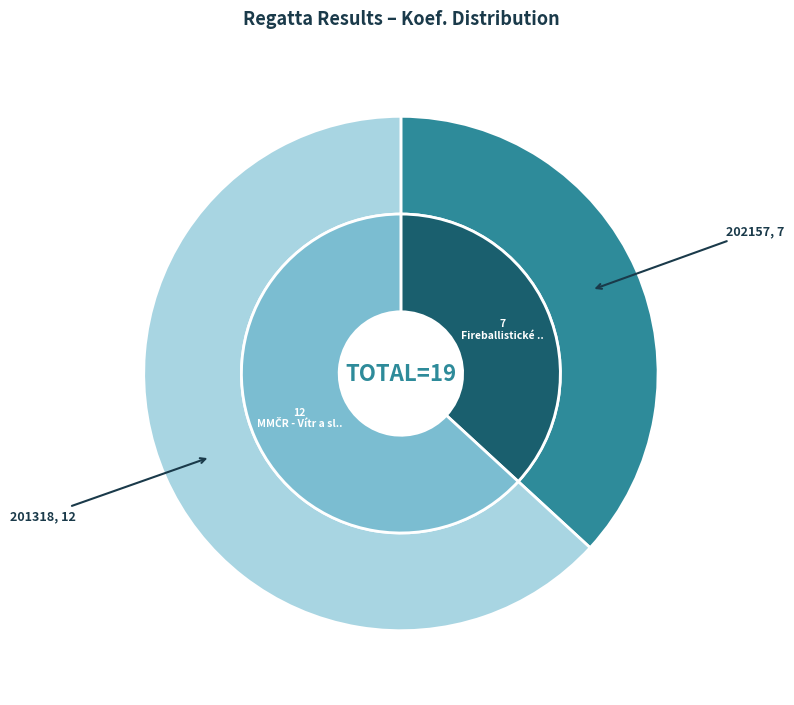

How many slices are in this pie chart?

2